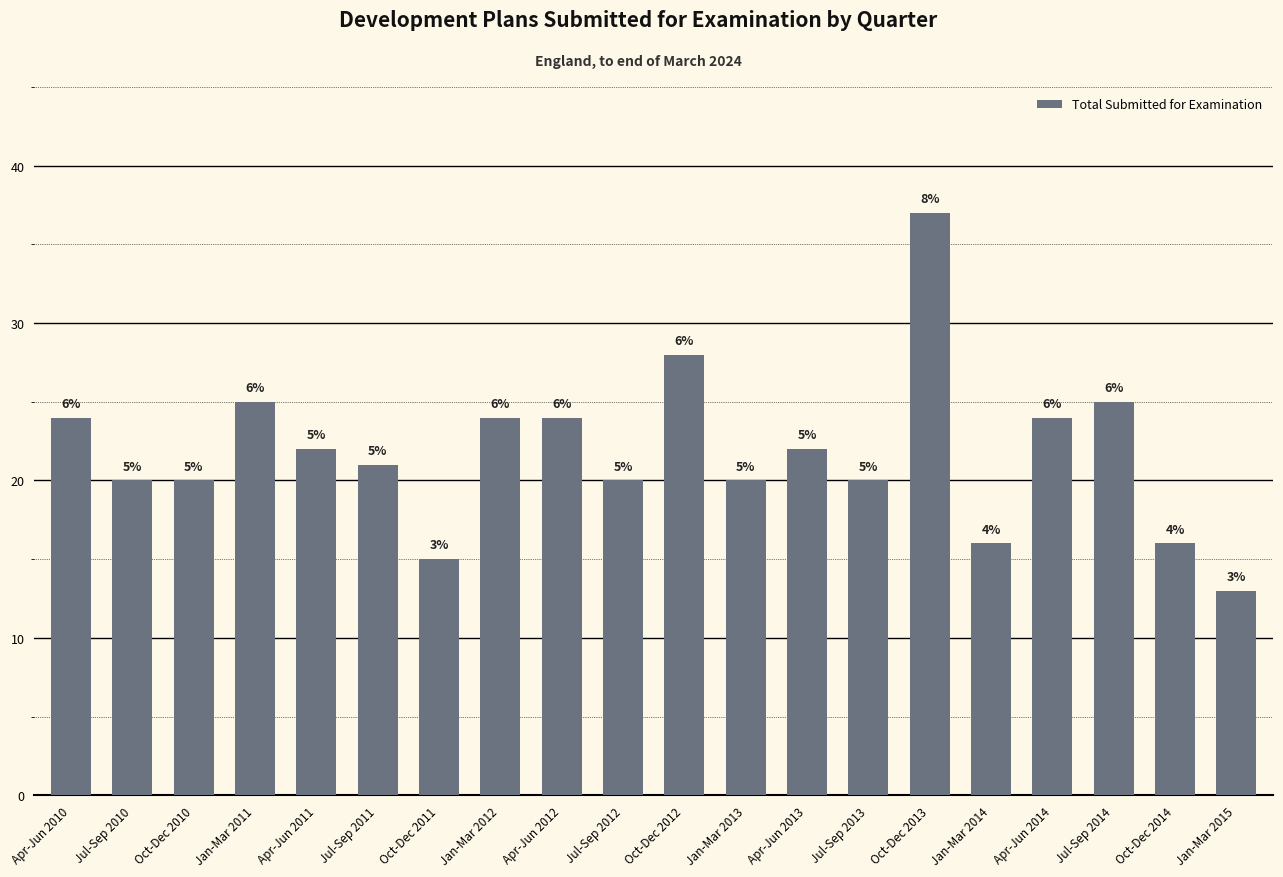

Which label corresponds to the largest value in the chart?

Oct-Dec 2013